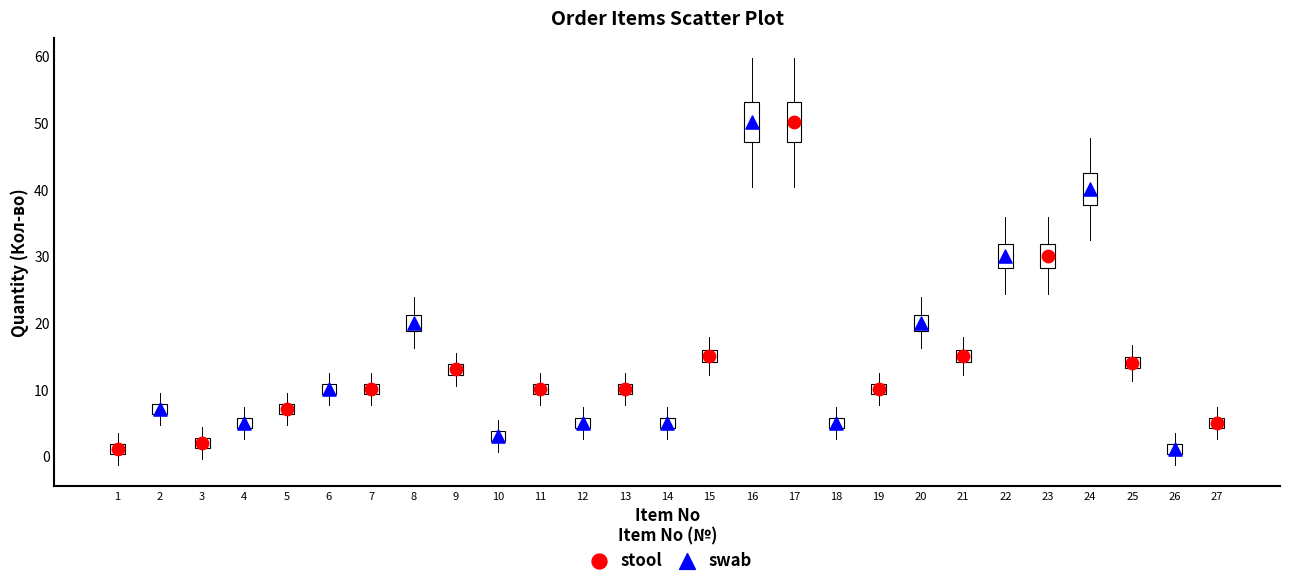

What are all the series names shown in the legend?

stool, swab